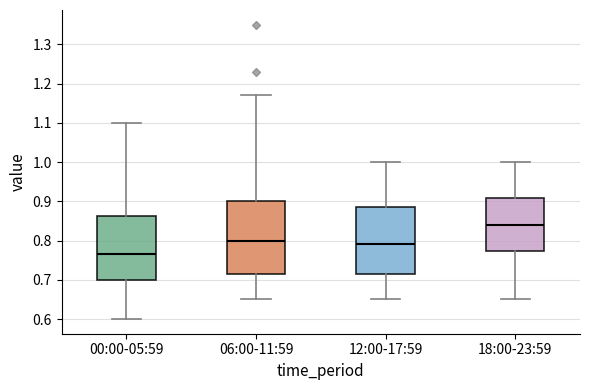

Reading left to right, transcribe this box plot: for each box, give where its median line is, the range the box spans, and where its two whiskers end, as read against the y-axis. The values are not printed on the chart, so give them approximately, as read against the axis.

00:00-05:59: median 0.77, box 0.70 to 0.86, whiskers 0.60 to 1.10
06:00-11:59: median 0.80, box 0.72 to 0.90, whiskers 0.65 to 1.17
12:00-17:59: median 0.79, box 0.72 to 0.89, whiskers 0.65 to 1.00
18:00-23:59: median 0.84, box 0.77 to 0.91, whiskers 0.65 to 1.00